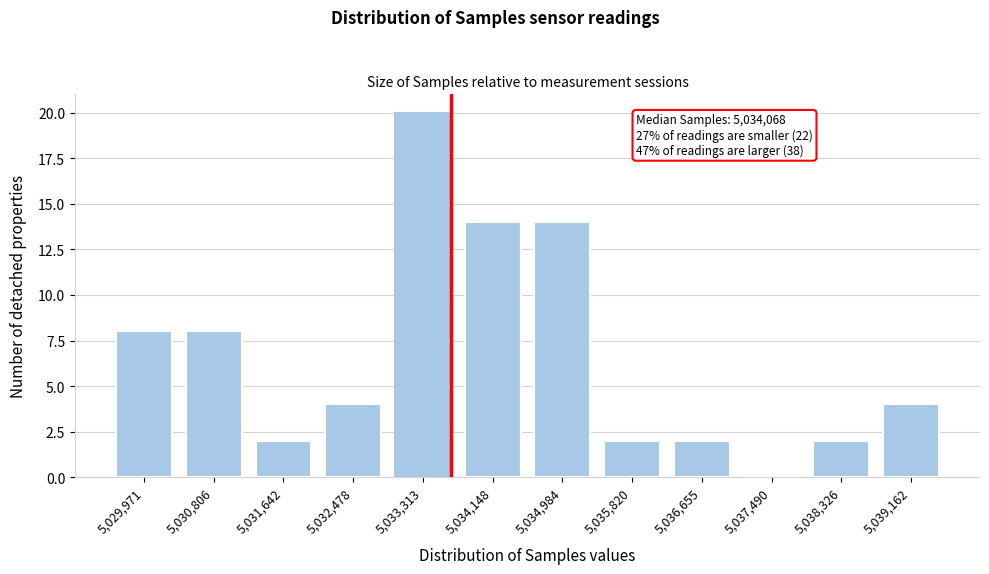

Reading left to right, transcribe all the data shown in this chart.

5,029,971=8	5,030,806=8	5,031,642=2	5,032,478=4	5,033,313=20	5,034,148=14	5,034,984=14	5,035,820=2	5,036,655=2	5,037,490=0	5,038,326=2	5,039,162=4